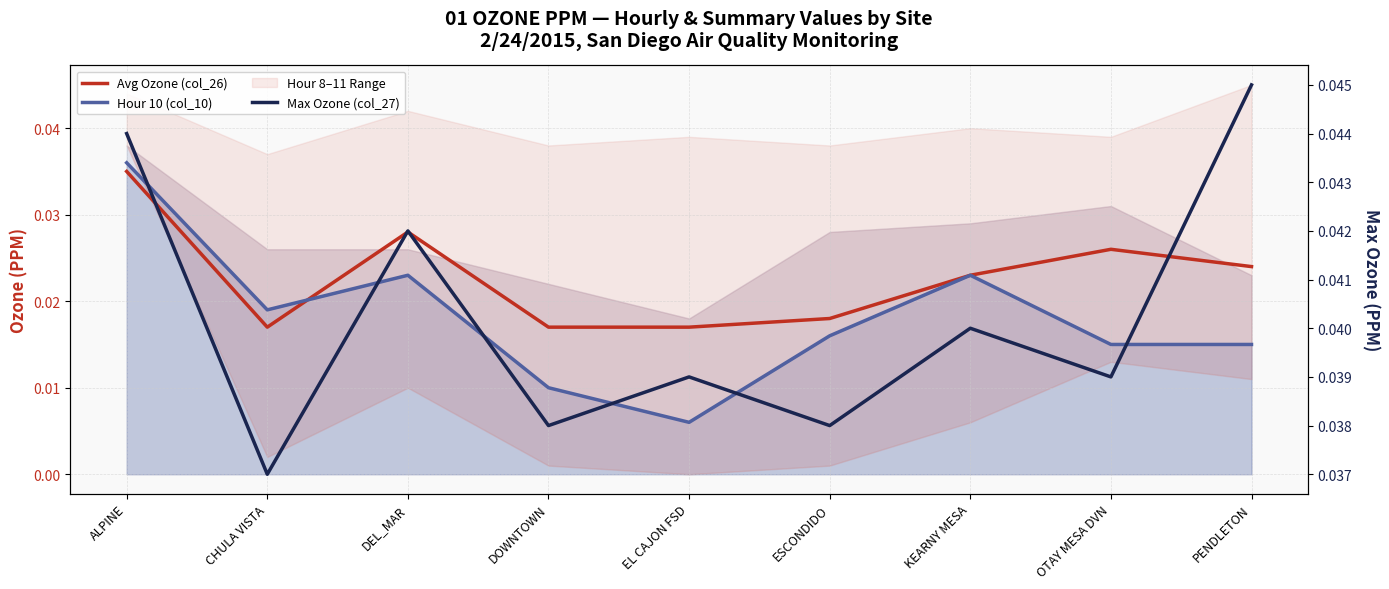

Reading left to right, list all the values displayed in this chart.

Avg Ozone (col_26): 0.0	0.0	0.0	0.0	0.0	0.0	0.0	0.0	0.0
Hour 10 (col_10): 0.0	0.0	0.0	0.0	0.0	0.0	0.0	0.0	0.0
Max Ozone (col_27): 0.0	0.0	0.0	0.0	0.0	0.0	0.0	0.0	0.0